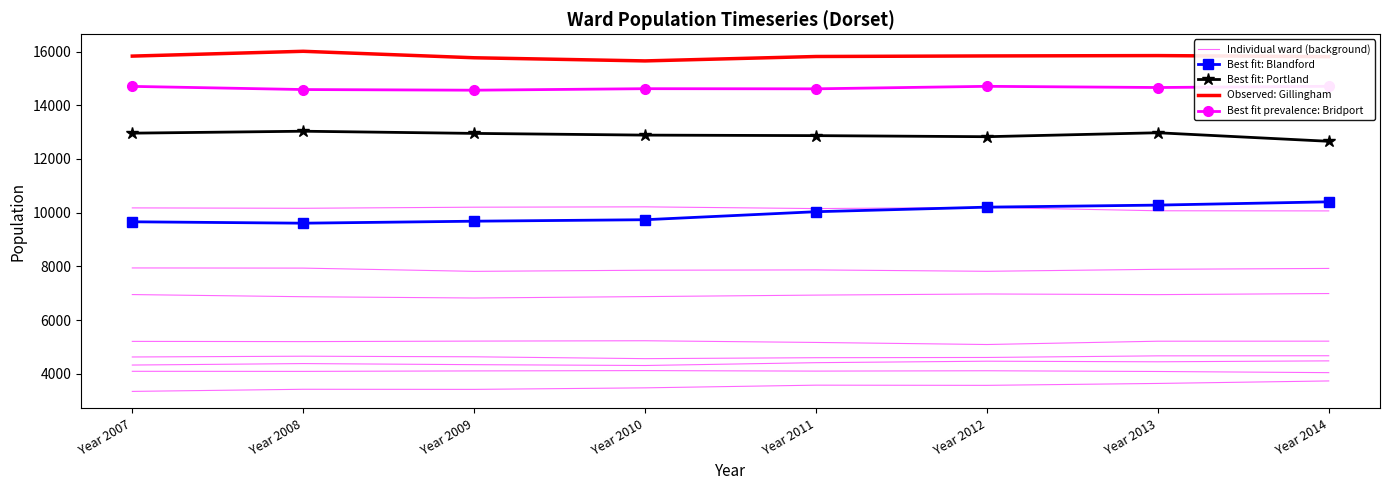

What are all the series names shown in the legend?

Individual ward (background), Best fit: Blandford, Best fit: Portland, Observed: Gillingham, Best fit prevalence: Bridport